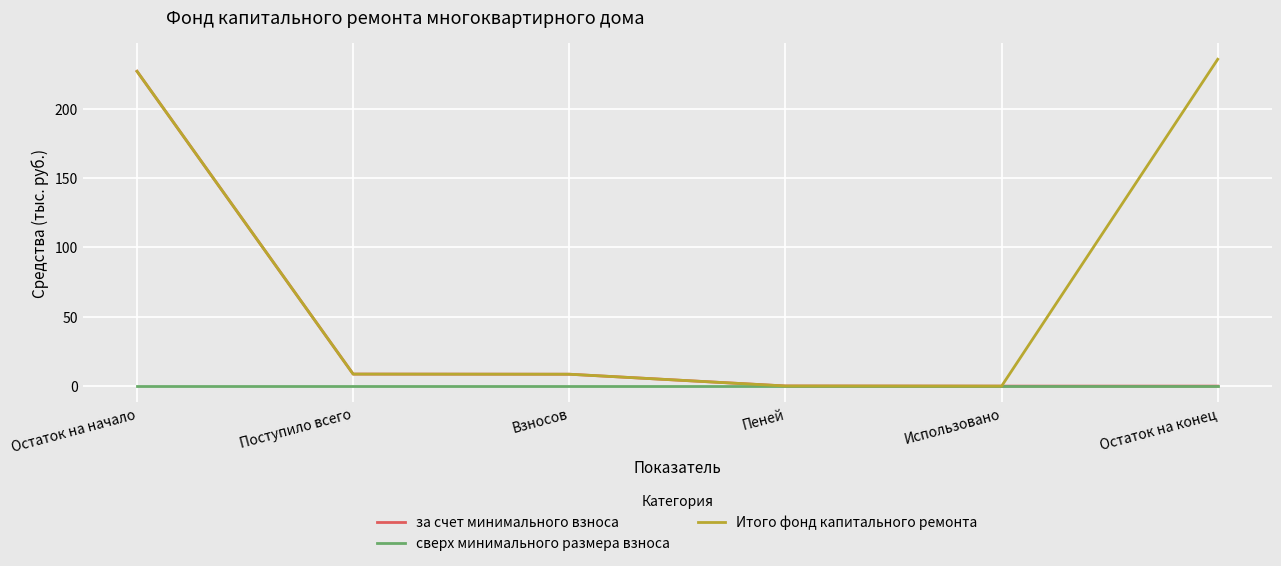

List the series in order of their overall mean, lowest first.

сверх минимального размера взноса, за счет минимального взноса, Итого фонд капитального ремонта